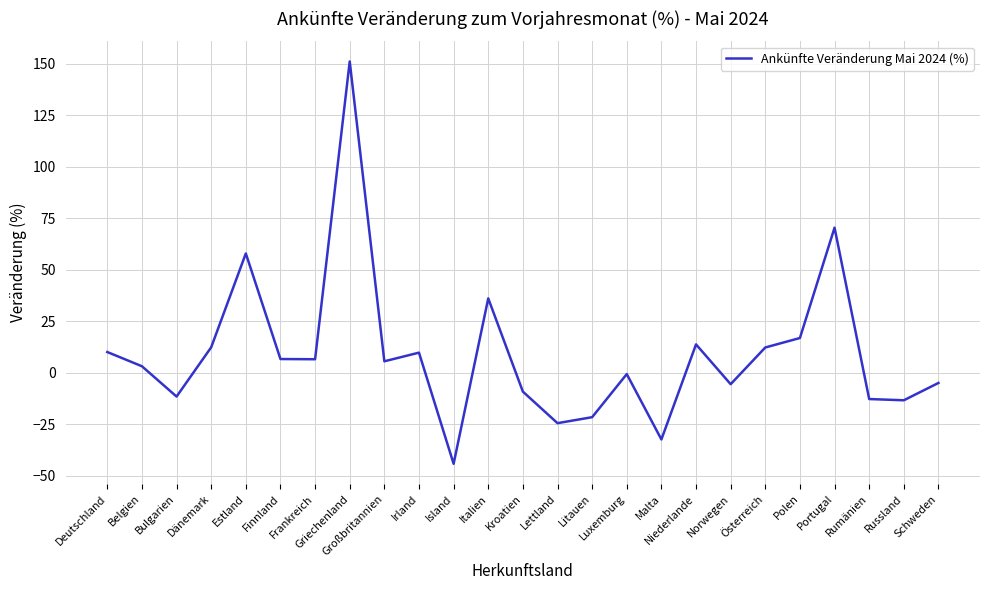

What is the maximum value shown in the chart?

151.0